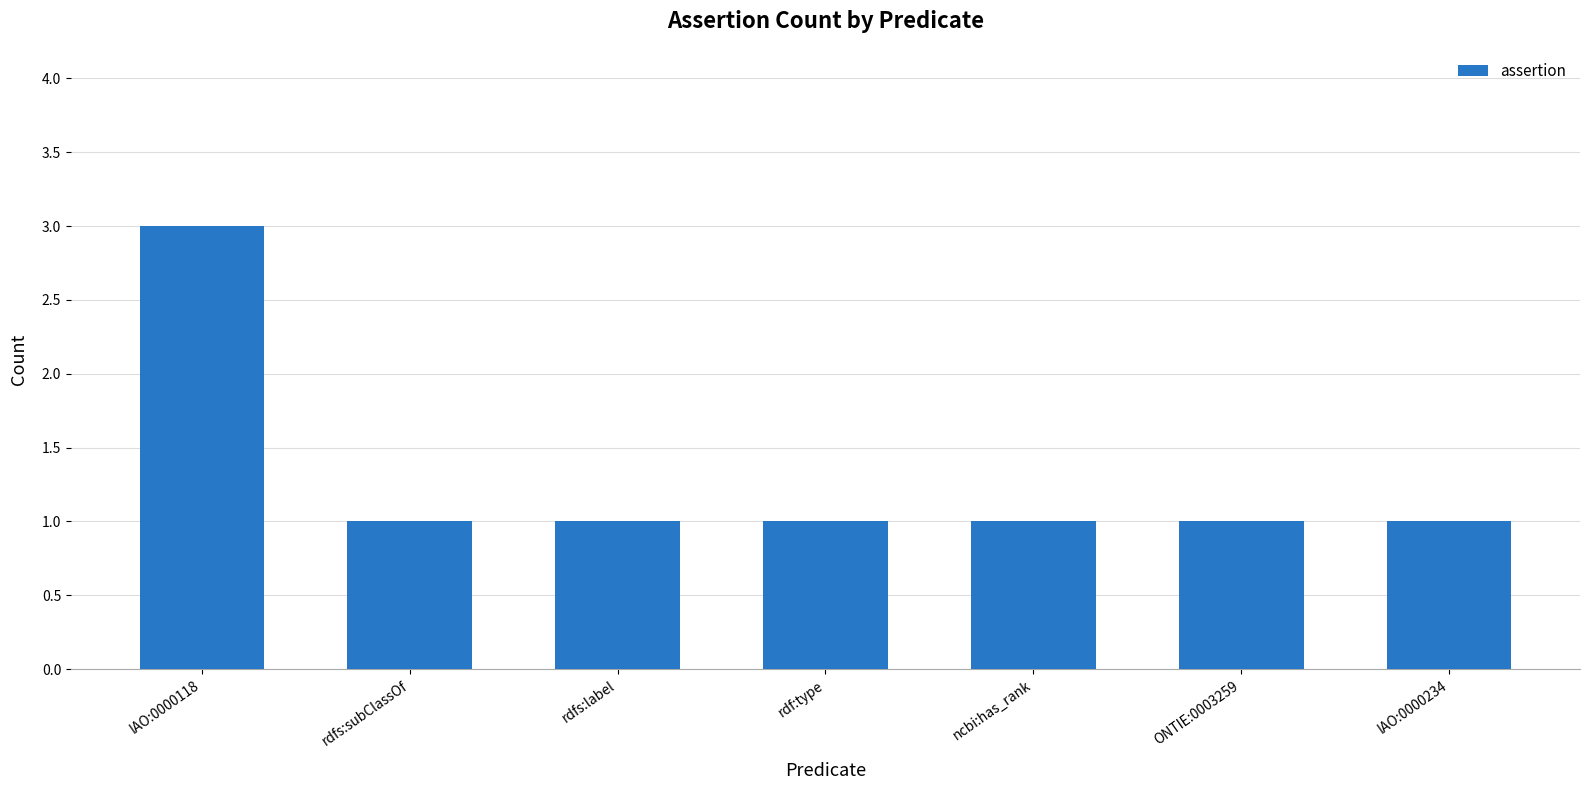

What is the label of the 6th bar from the left?

ONTIE:0003259